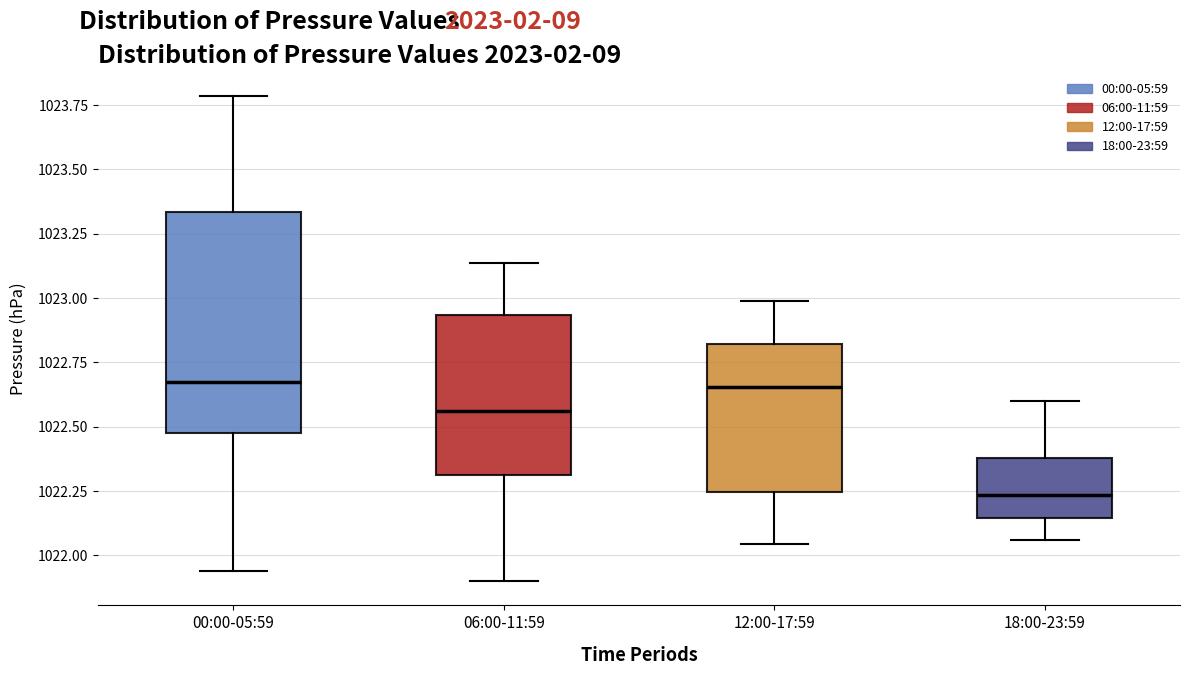

Reading left to right, transcribe this box plot: for each box, give where its median line is, the range the box spans, and where its two whiskers end, as read against the y-axis. The values are not printed on the chart, so give them approximately, as read against the axis.

00:00-05:59: median 1022.70, box 1022.50 to 1023.35, whiskers 1021.95 to 1023.80
06:00-11:59: median 1022.55, box 1022.30 to 1022.95, whiskers 1021.90 to 1023.15
12:00-17:59: median 1022.65, box 1022.25 to 1022.80, whiskers 1022.05 to 1023.00
18:00-23:59: median 1022.25, box 1022.15 to 1022.40, whiskers 1022.05 to 1022.60